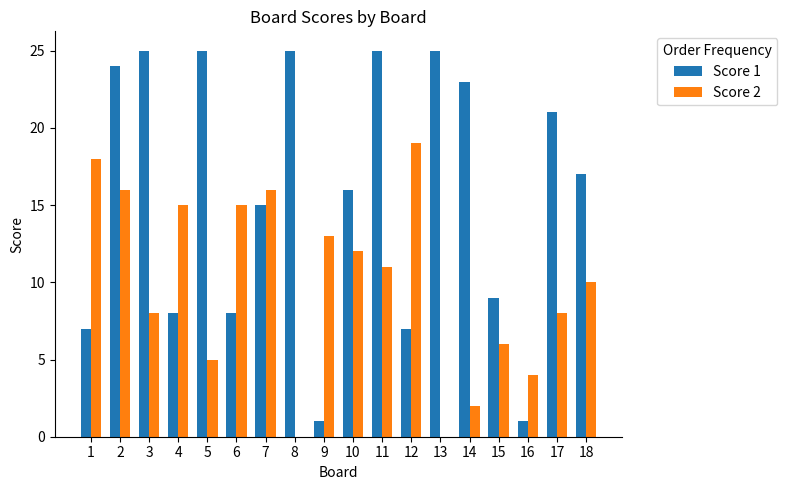

Is it true that Score 1 equals 4 at 10?

False